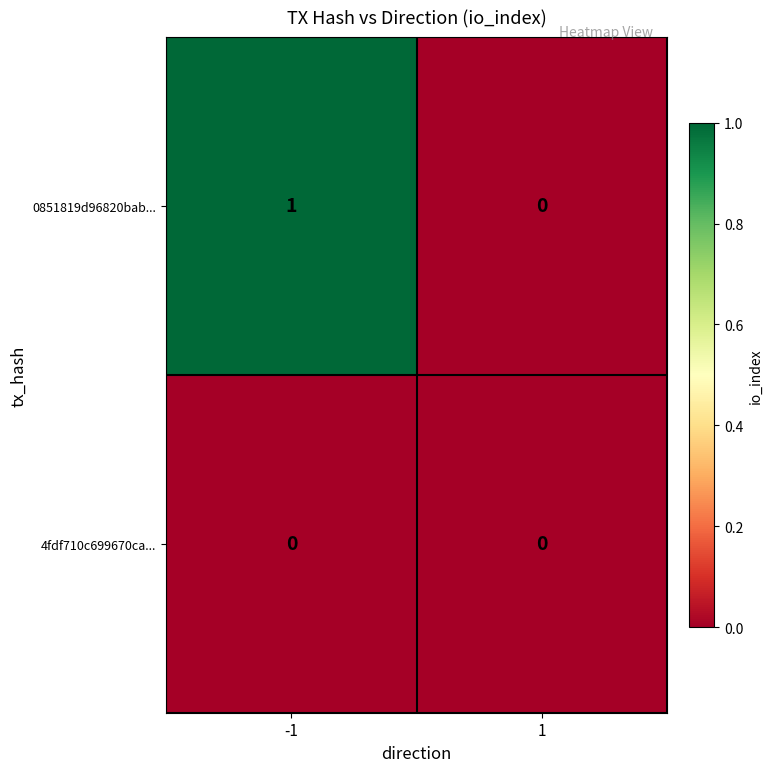

Which series has the largest total across all categories?

0851819d96820bab...